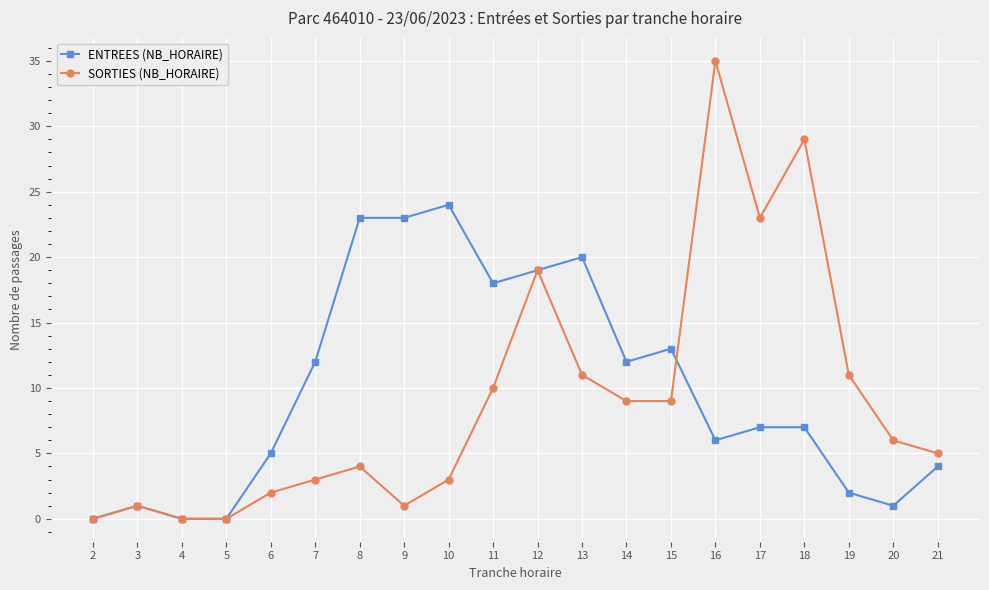

List the series in order of their overall mean, lowest first.

SORTIES (NB_HORAIRE), ENTREES (NB_HORAIRE)